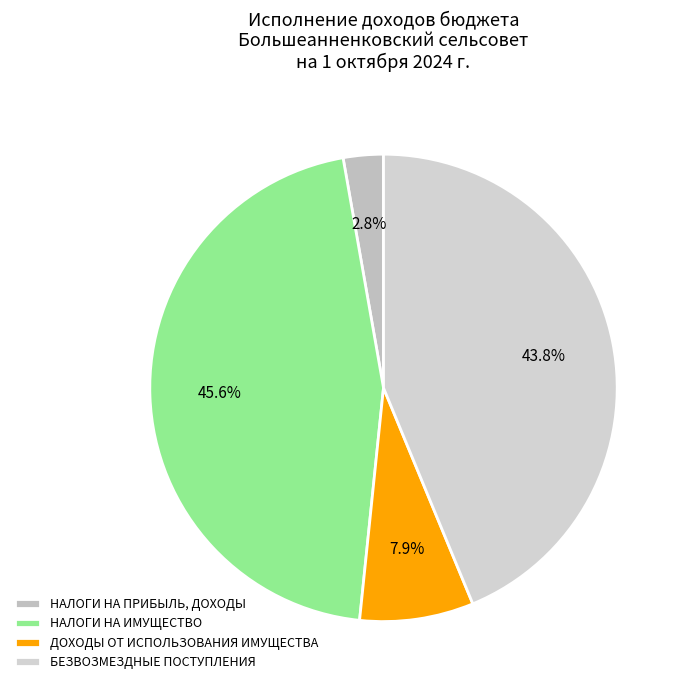

Is it true that НАЛОГИ НА ИМУЩЕСТВО is 56% of the pie?

False